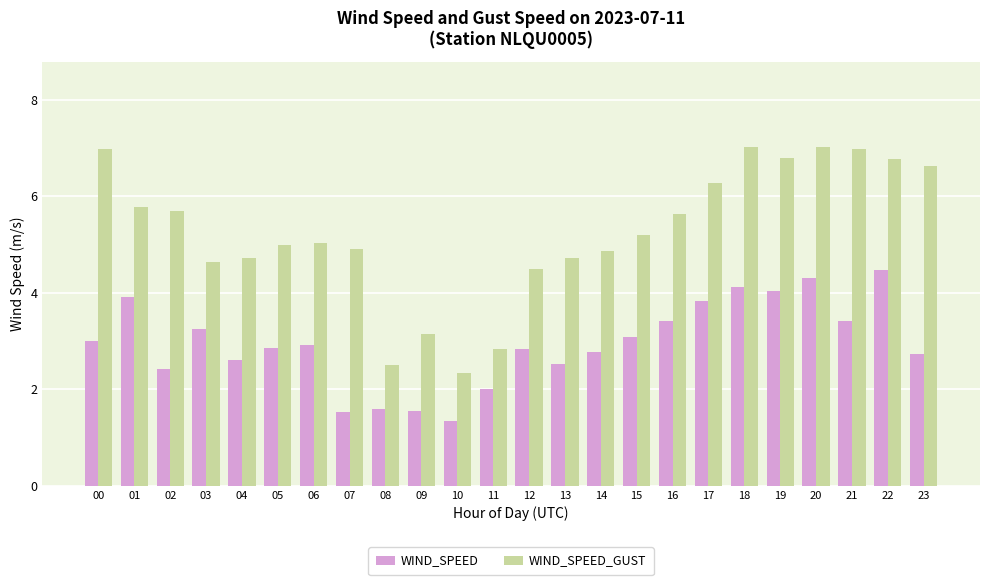

What is the smallest value displayed?

1.3